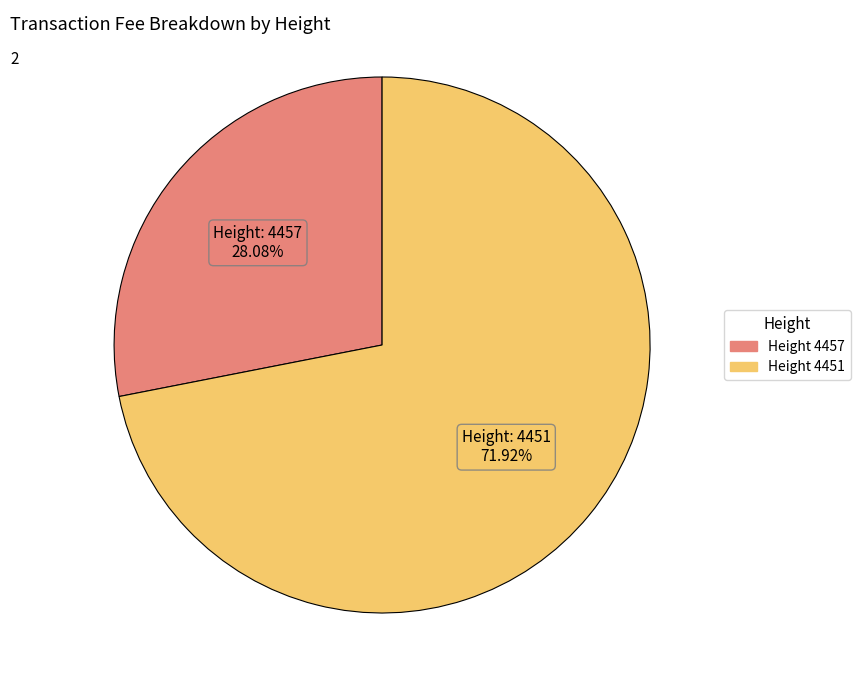

Does any single category account for the majority?

Yes